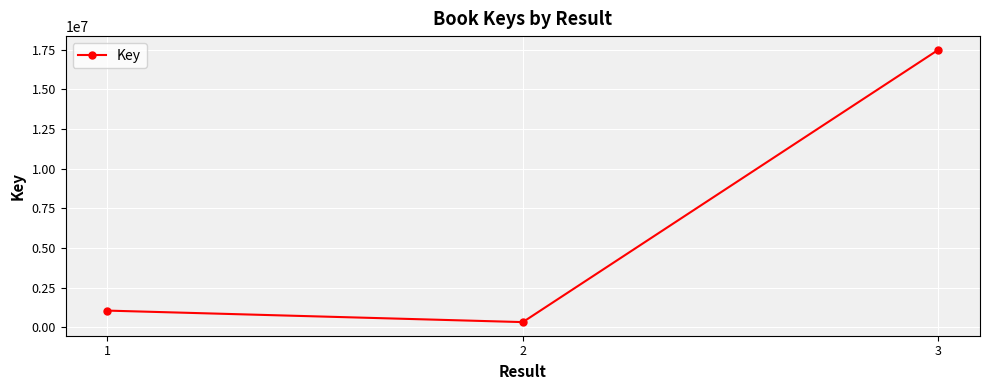

Between 1 and 3, which is larger?

3